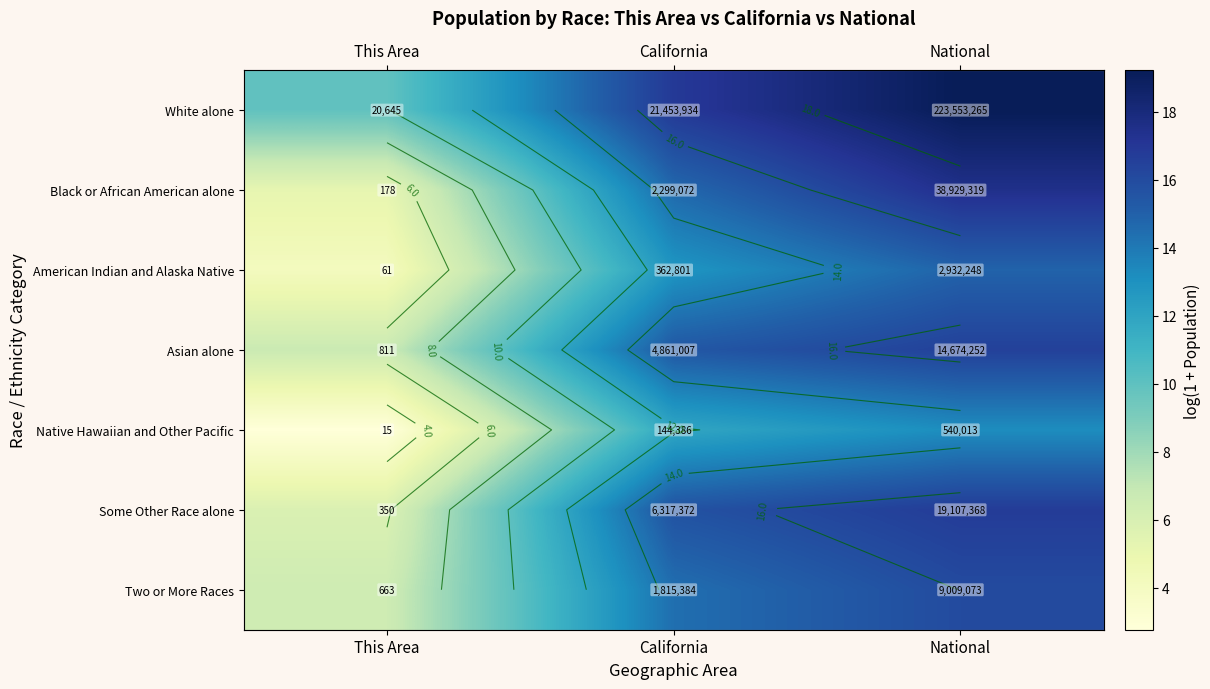

What is the spread (max minus min) of values at California?

5.0